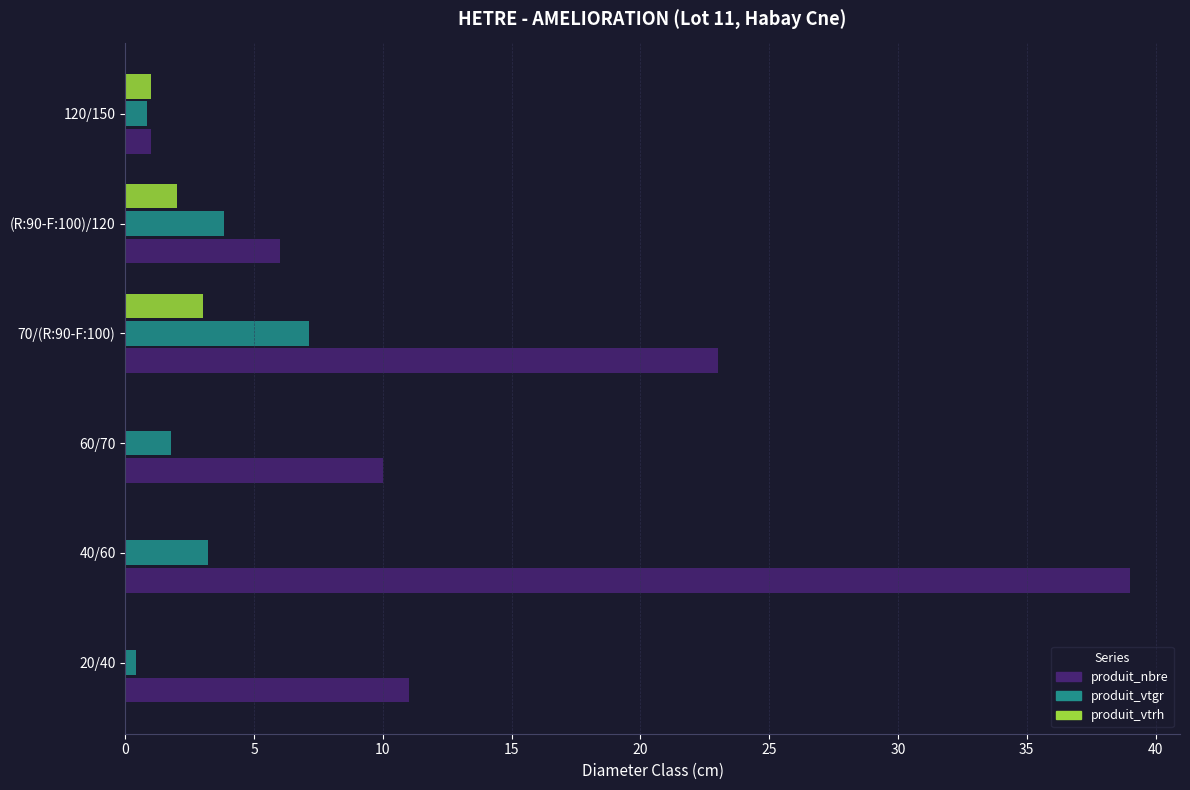

Is it true that produit_nbre equals 52.5 at 40/60?

False